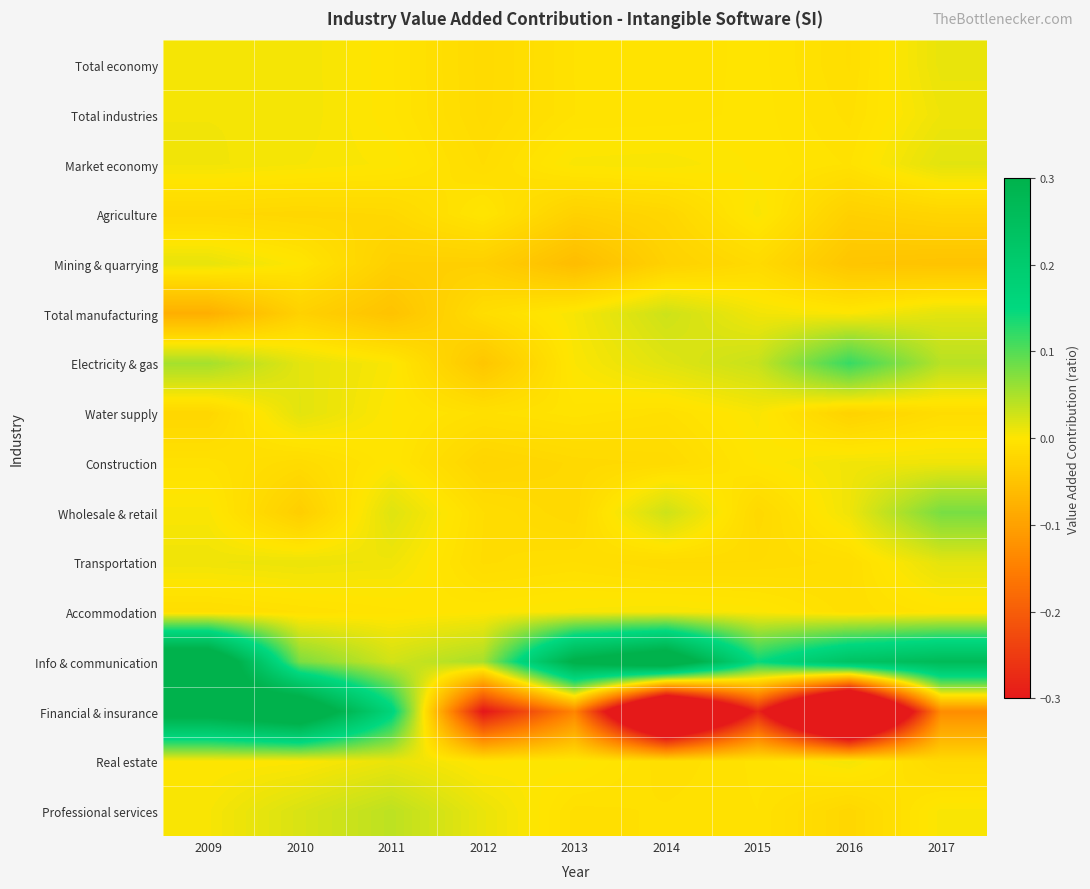

What is the total value across all series at 2009?

0.7